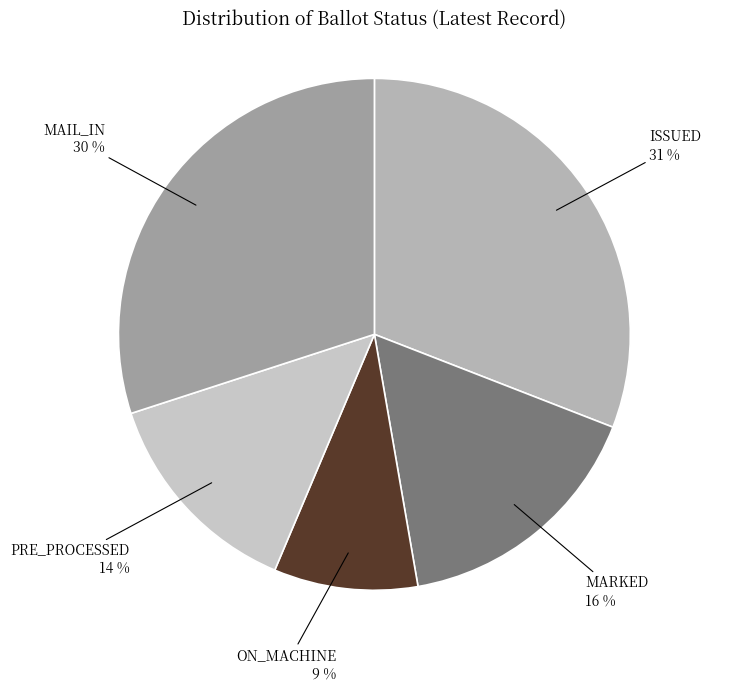

To the nearest percent, what is the average slice percentage?

20%